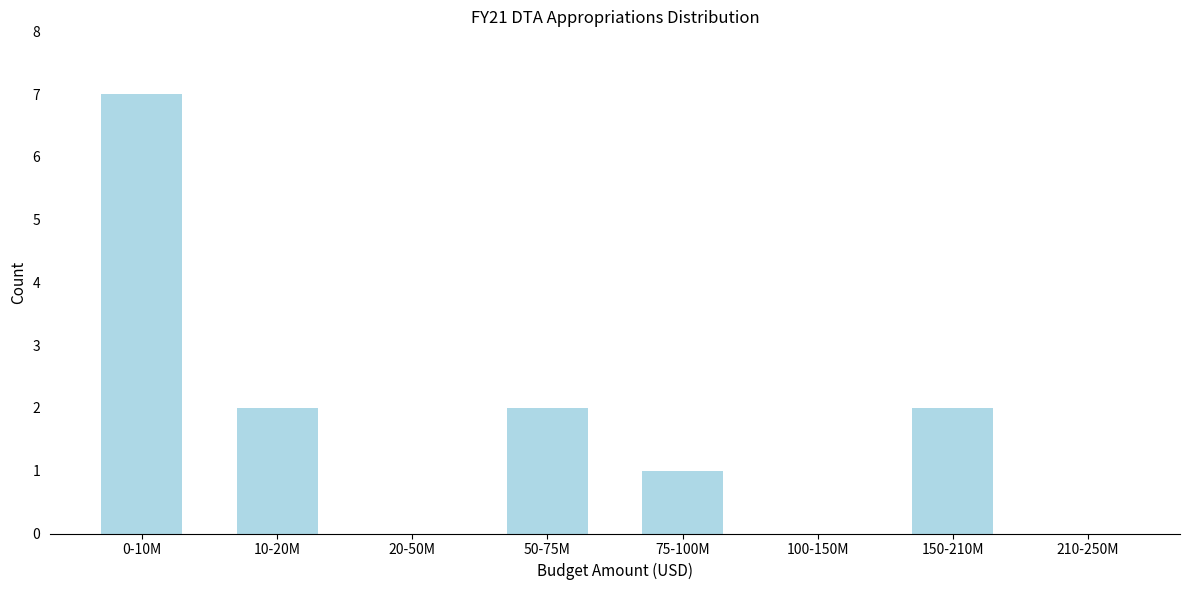

Reading left to right, list all the values displayed in this chart.

0-10M=7	10-20M=2	20-50M=0	50-75M=2	75-100M=1	100-150M=0	150-210M=2	210-250M=0